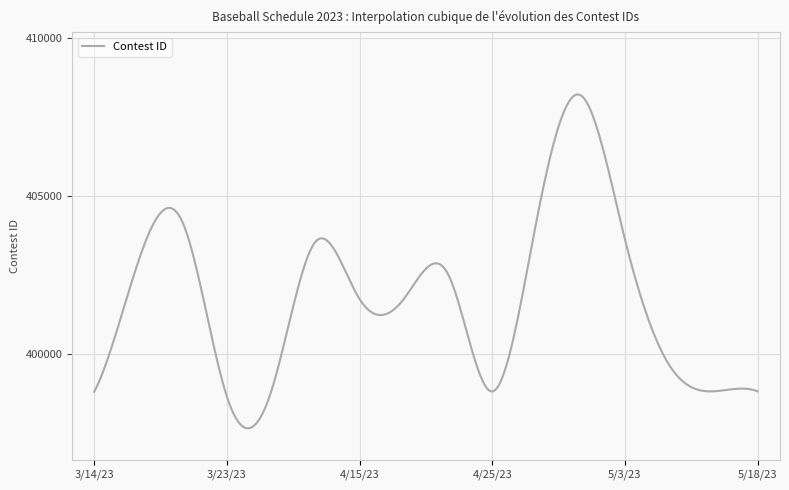

What is the maximum value shown in the chart?

408207.2